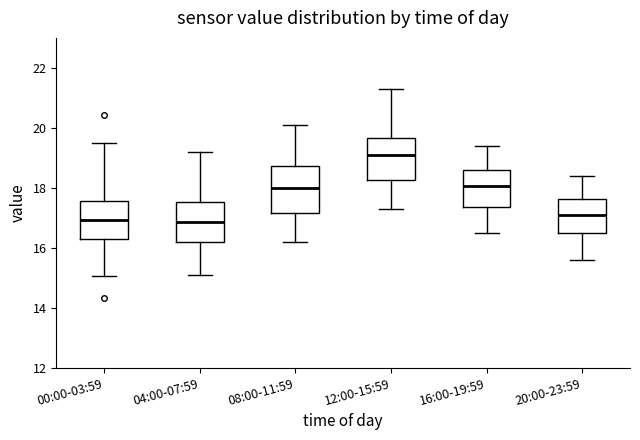

Where does the median line of the box for 00:00-03:59 sit on the y-axis? The values are not printed on the chart, so give them approximately, as read against the axis.

17.0